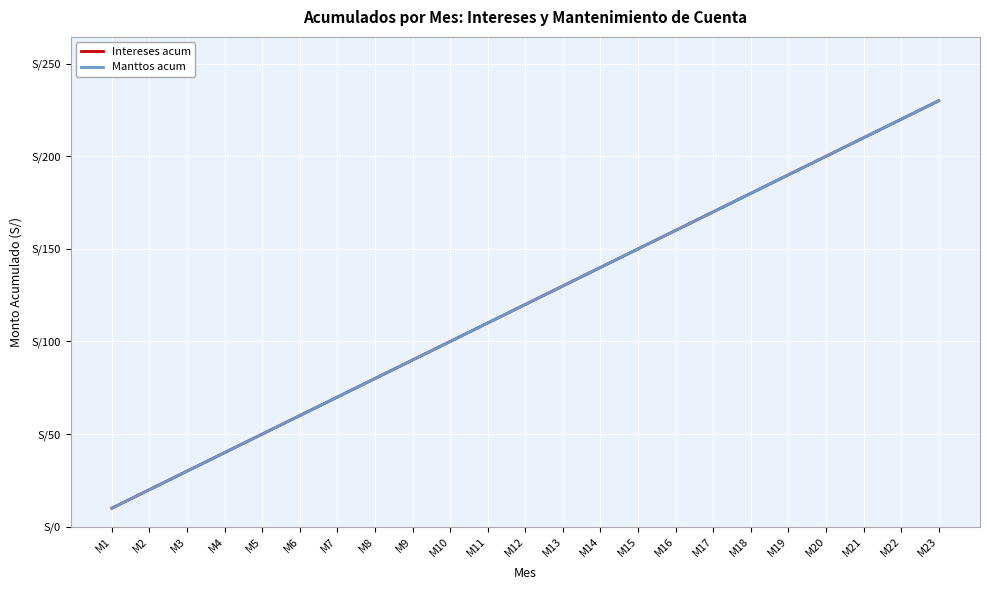

Which category has the highest value across all series?

M23